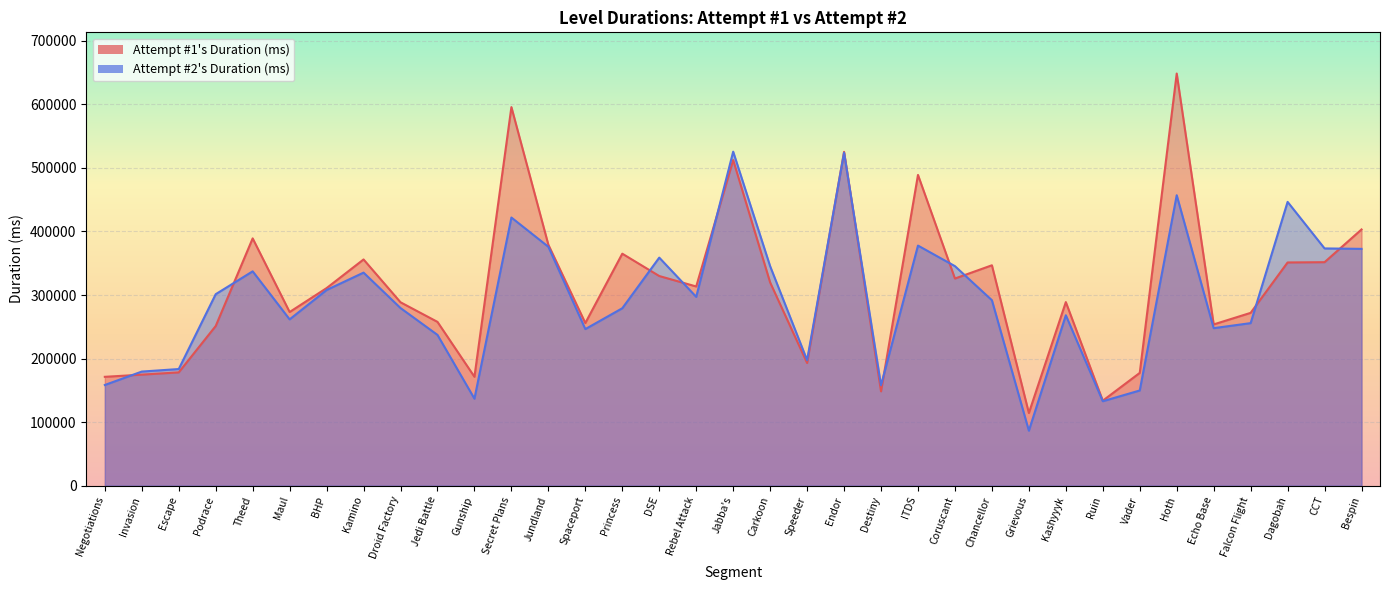

Reading right to left, transcribe all the data shown in this chart.

Attempt #1's Duration (ms): Bespin=403194	CCT=351681	Dagobah=351250	Falcon Flight=271936	Echo Base=253741	Hoth=648576	Vader=177431	Ruin=133713	Kashyyyk=288866	Grievous=114300	Chancellor=346804	Coruscant=325965	ITDS=489017	Destiny=148414	Endor=525330	Speeder=193025	Carkoon=319816	Jabba's=512449	Rebel Attack=313443	DSE=329899	Princess=365052	Spaceport=255911	Jundland=379119	Secret Plans=595774	Gunship=171335	Jedi Battle=257711	Droid Factory=288576	Kamino=355984	BHP=310894	Maul=273251	Theed=389147	Podrace=251224	Escape=178246	Invasion=174696	Negotiations=171253
Attempt #2's Duration (ms): Bespin=372649	CCT=373325	Dagobah=446581	Falcon Flight=255758	Echo Base=247846	Hoth=457051	Vader=149749	Ruin=132844	Kashyyyk=268147	Grievous=86483	Chancellor=291833	Coruscant=345454	ITDS=377812	Destiny=157966	Endor=523983	Speeder=197461	Carkoon=345336	Jabba's=525614	Rebel Attack=297106	DSE=358864	Princess=279172	Spaceport=246383	Jundland=375941	Secret Plans=421972	Gunship=136832	Jedi Battle=237220	Droid Factory=279501	Kamino=335245	BHP=307883	Maul=261663	Theed=337284	Podrace=301307	Escape=183505	Invasion=179519	Negotiations=158393